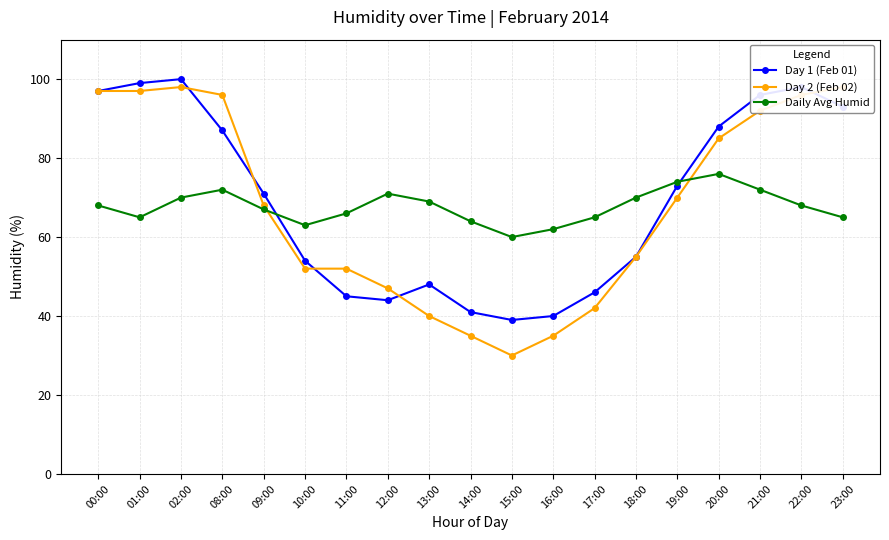

At which label does Day 2 (Feb 02) first exceed 68?

00:00